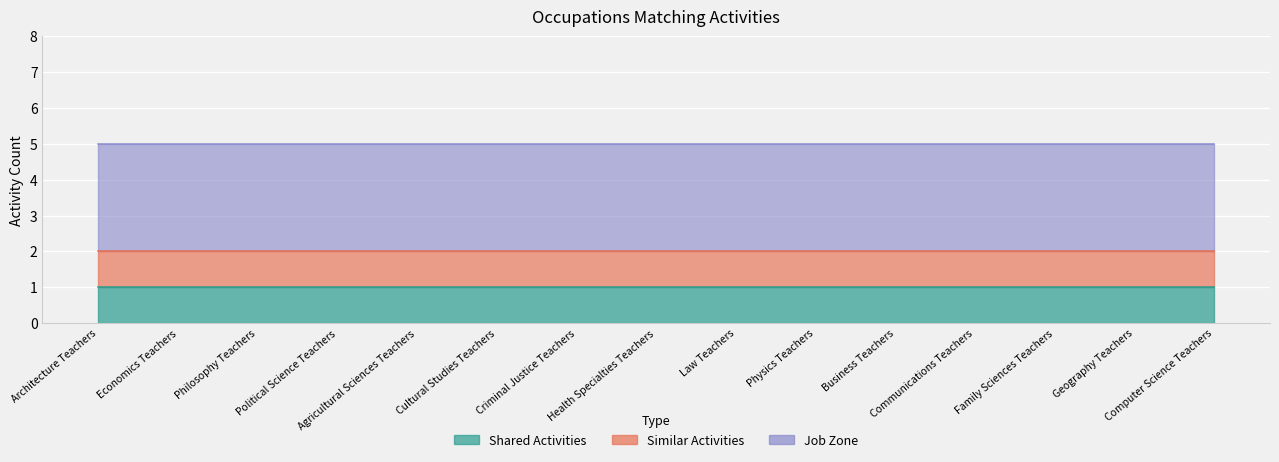

At which category is the sum across all series the highest?

Architecture Teachers